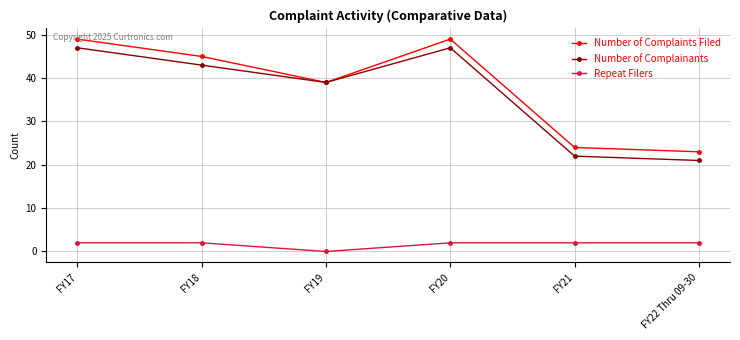

What is the difference between the highest and lowest values at FY17?

47